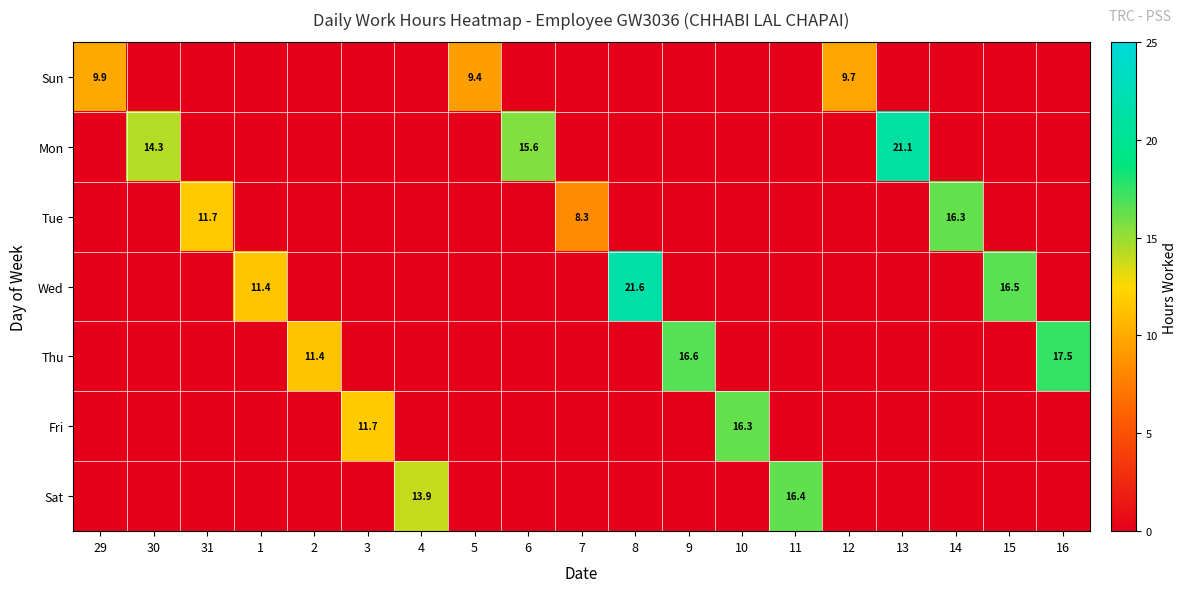

The Sat series shows 23.4 at 4. True or false?

False